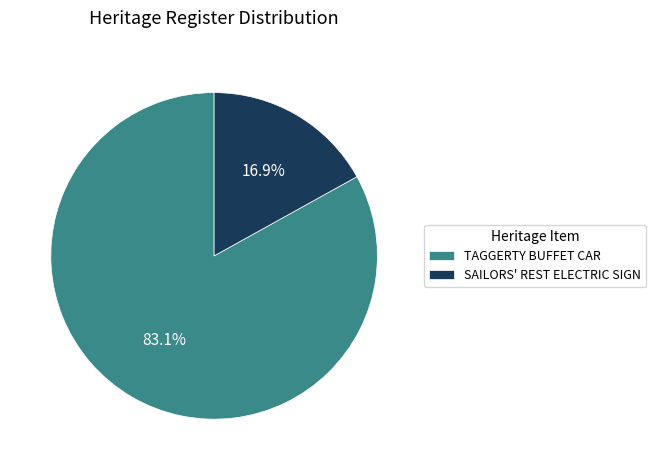

How much of the chart is everything except TAGGERTY BUFFET CAR?

16.9%